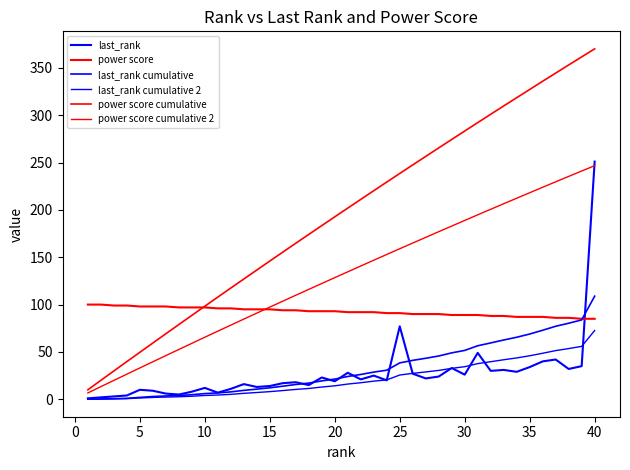

How many lines are shown in the chart?

6